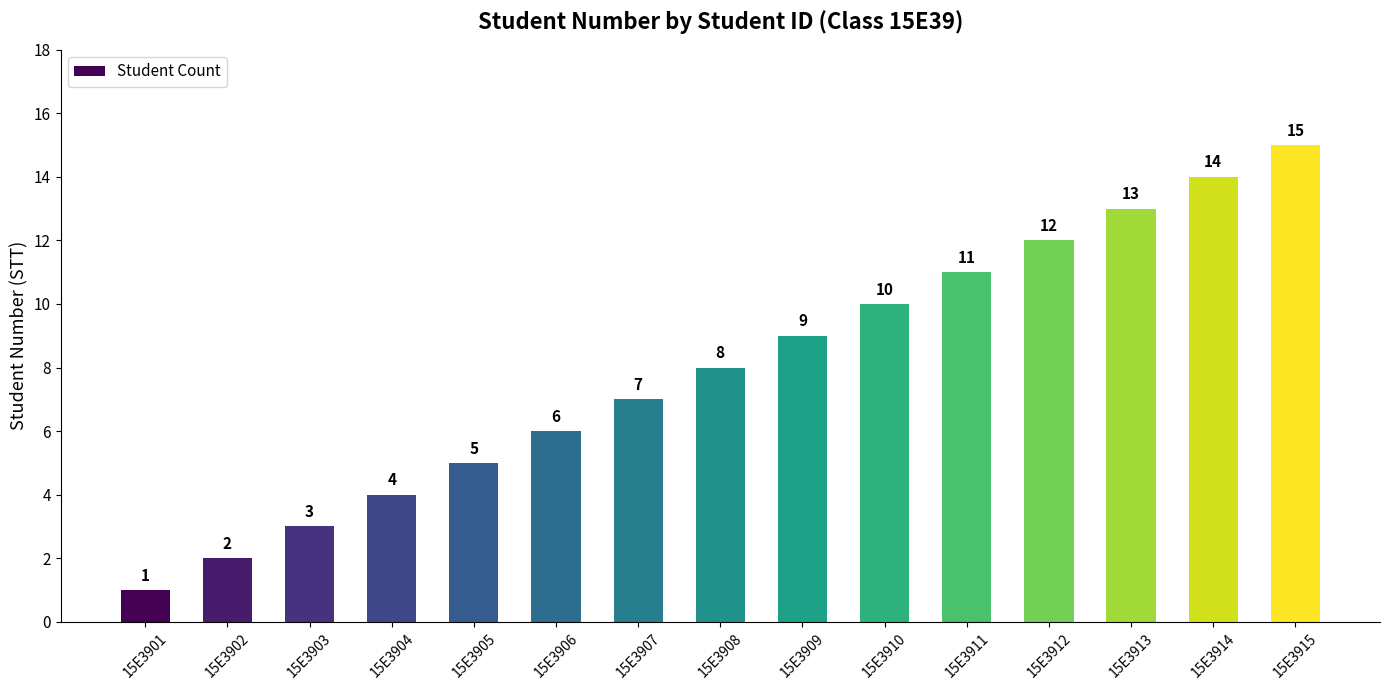

How many bars are there in total?

15